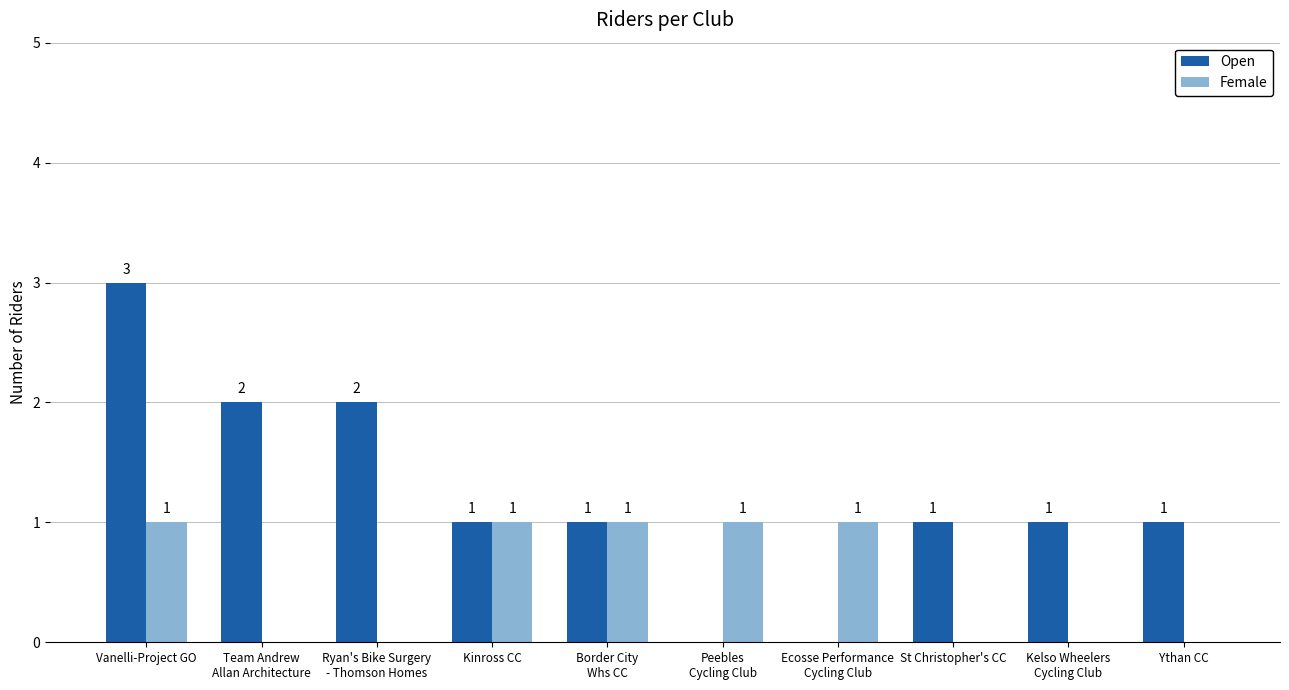

Reading right to left, extract all data points from this chart.

Open: 1	1	1	0	0	1	1	2	2	3
Female: 0	0	0	1	1	1	1	0	0	1